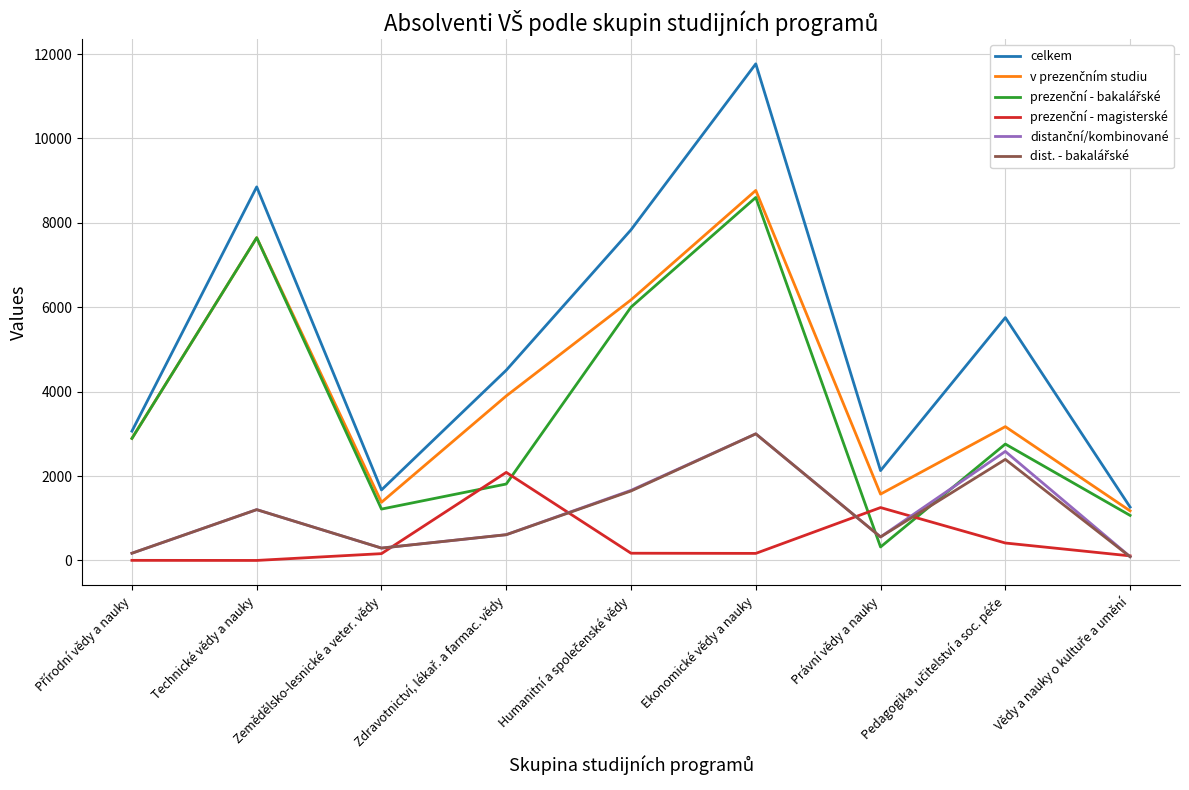

Which series has the largest total across all categories?

celkem